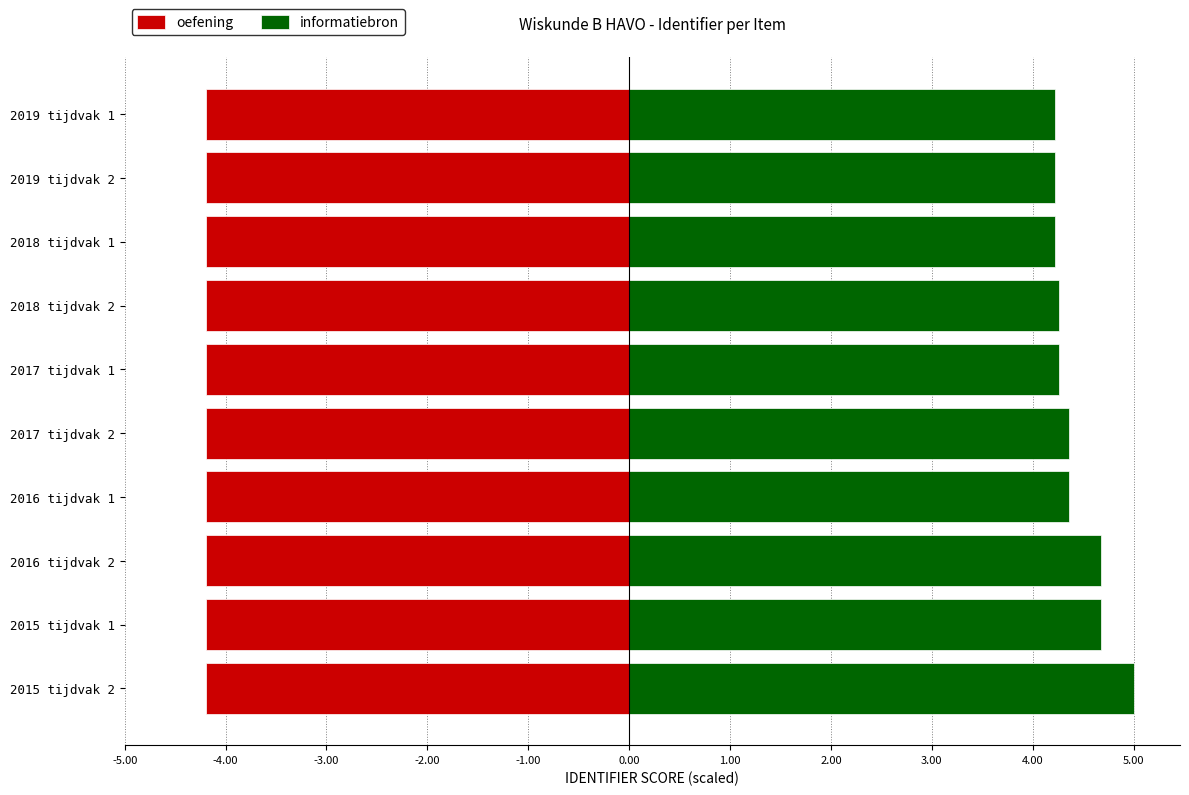

Between 2018 tijdvak 2 and 2016 tijdvak 1, which series saw the biggest shift?

informatiebron